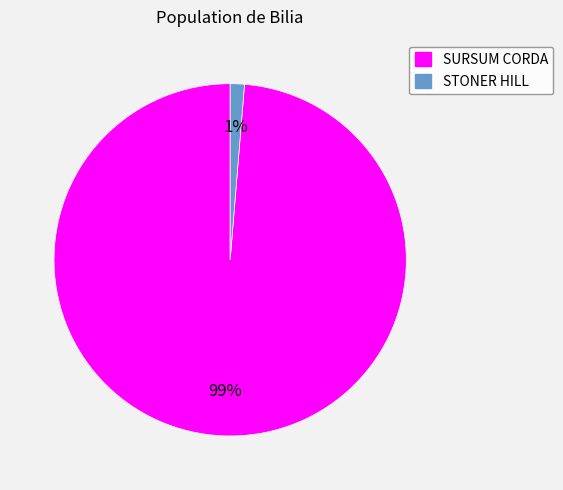

To the nearest percent, what is the combined percentage of STONER HILL and SURSUM CORDA?

100%